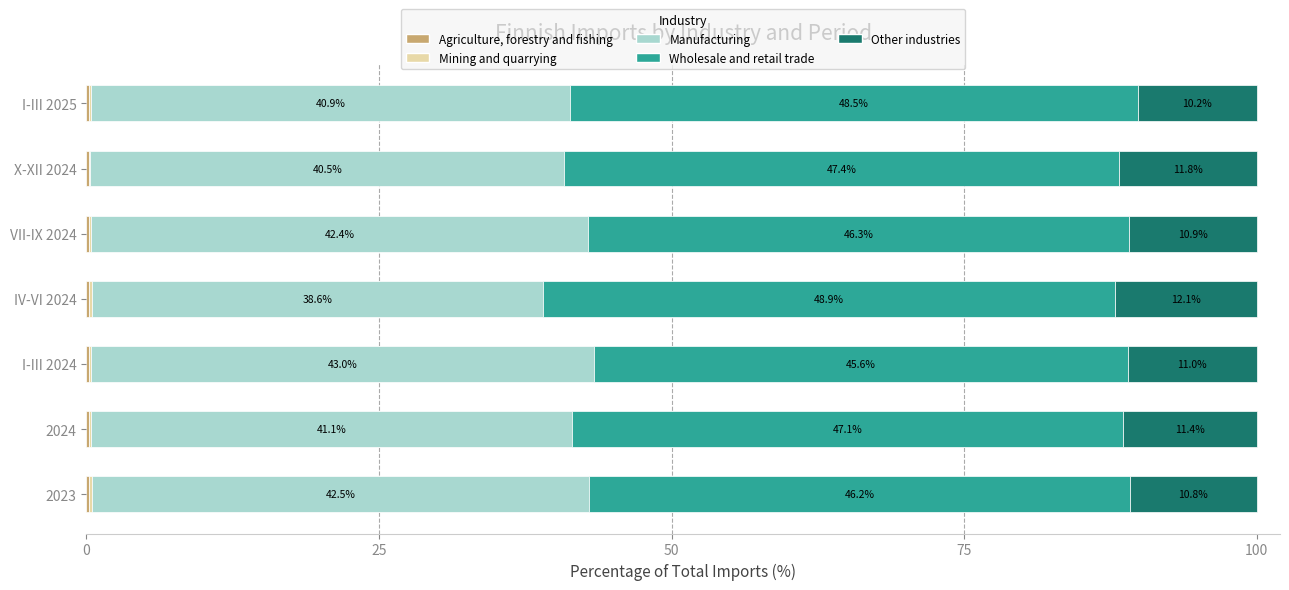

What is the value of the Other industries bar at the 7th from the left?

10.2